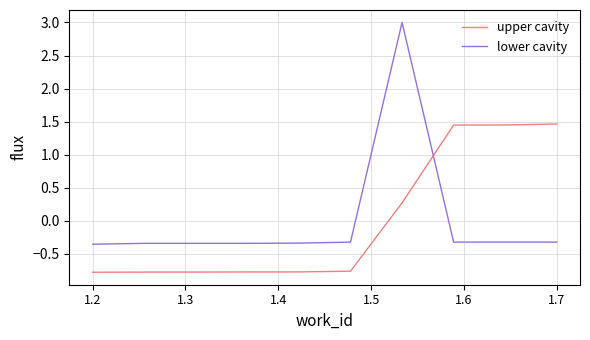

After their last crossing, which series has the higher values: lower cavity or upper cavity?

upper cavity